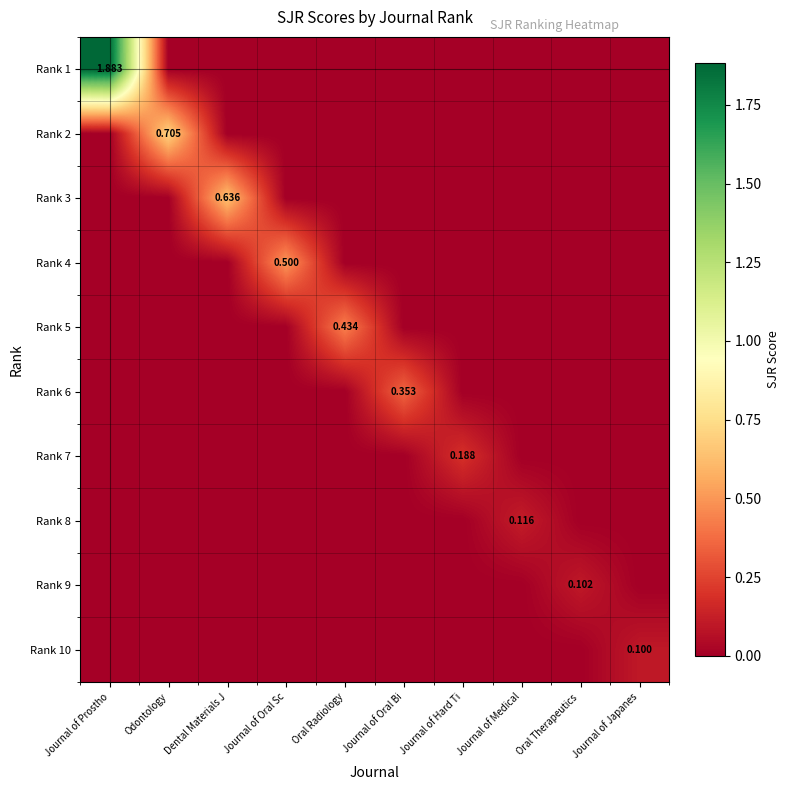

Which category has the lowest value in the Rank 1 series?

Odontology